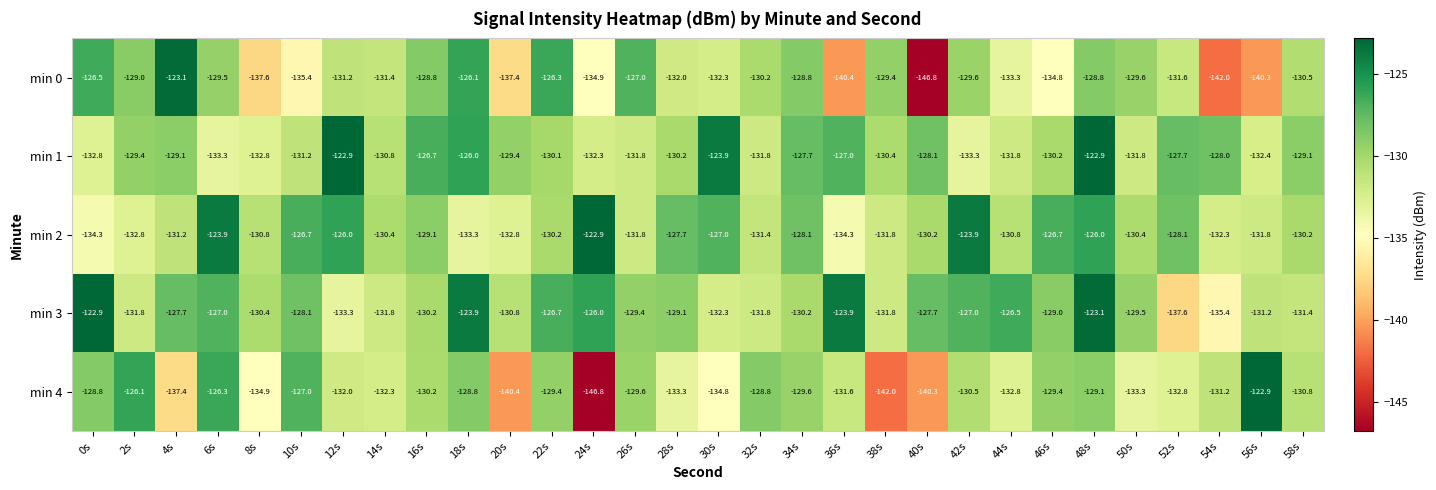

At 14s, list the series in order from largest to smallest.

min 2, min 1, min 0, min 3, min 4